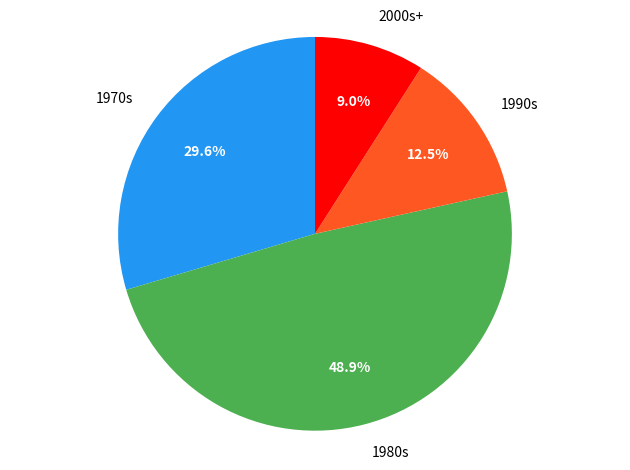

What portion of the pie excludes 1980s?

51.1%